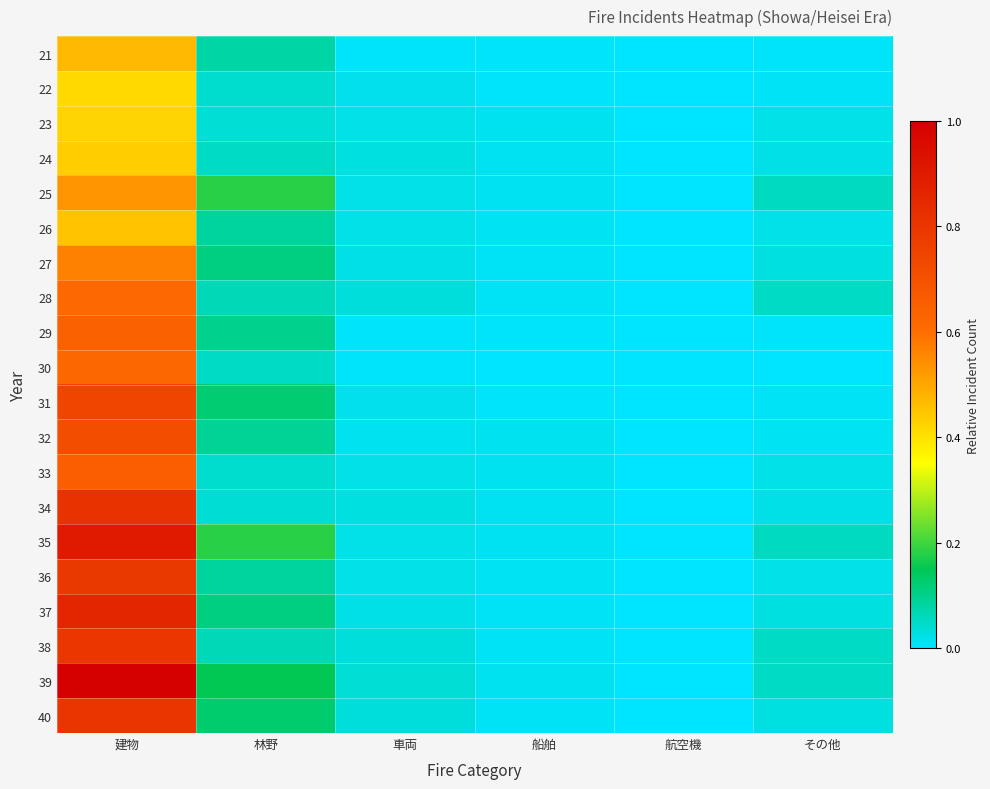

Between 建物 and 林野, which is larger?

建物